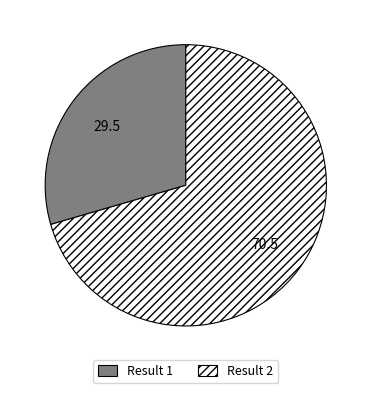

Do Result 2 and Result 1 together represent more than half of the pie?

Yes